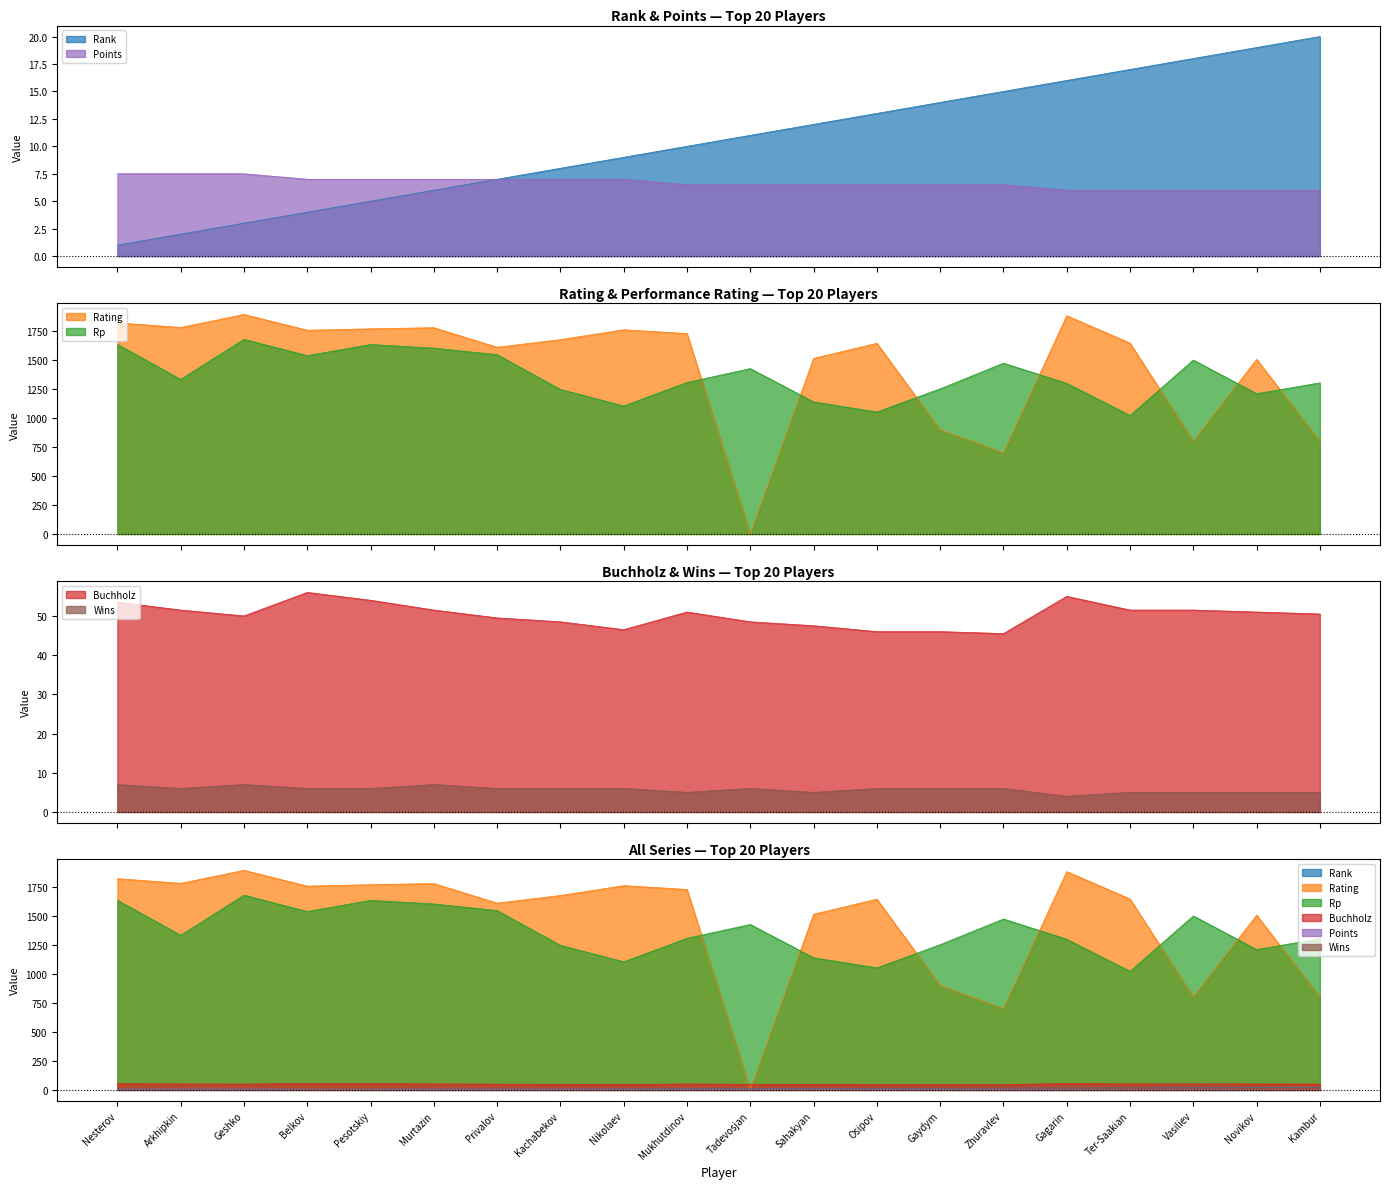

Is it true that Buchholz equals 75.0 at Novikov?

False